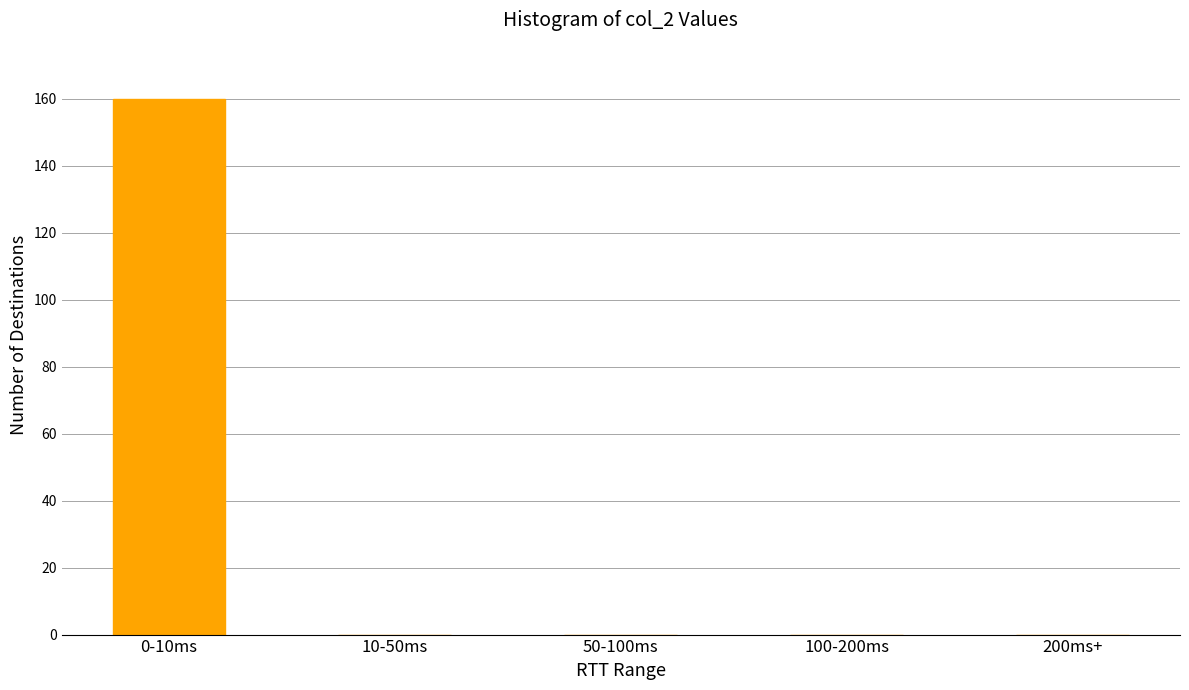

Reading left to right, what are all the values shown in this chart?

0-10ms=160	10-50ms=0	50-100ms=0	100-200ms=0	200ms+=0